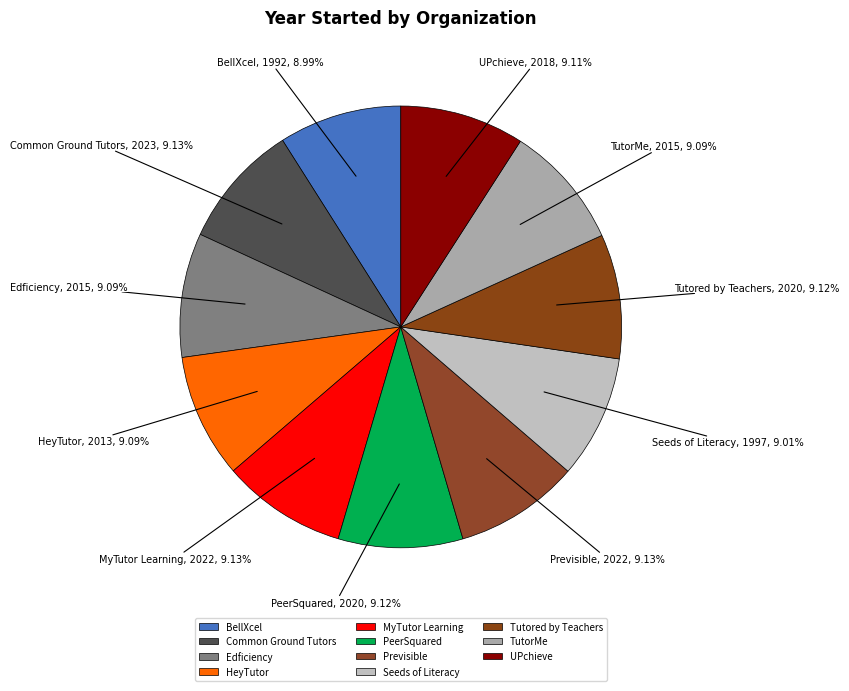

Approximately how many times larger is the value at Seeds of Literacy compared to Tutored by Teachers?

1.0